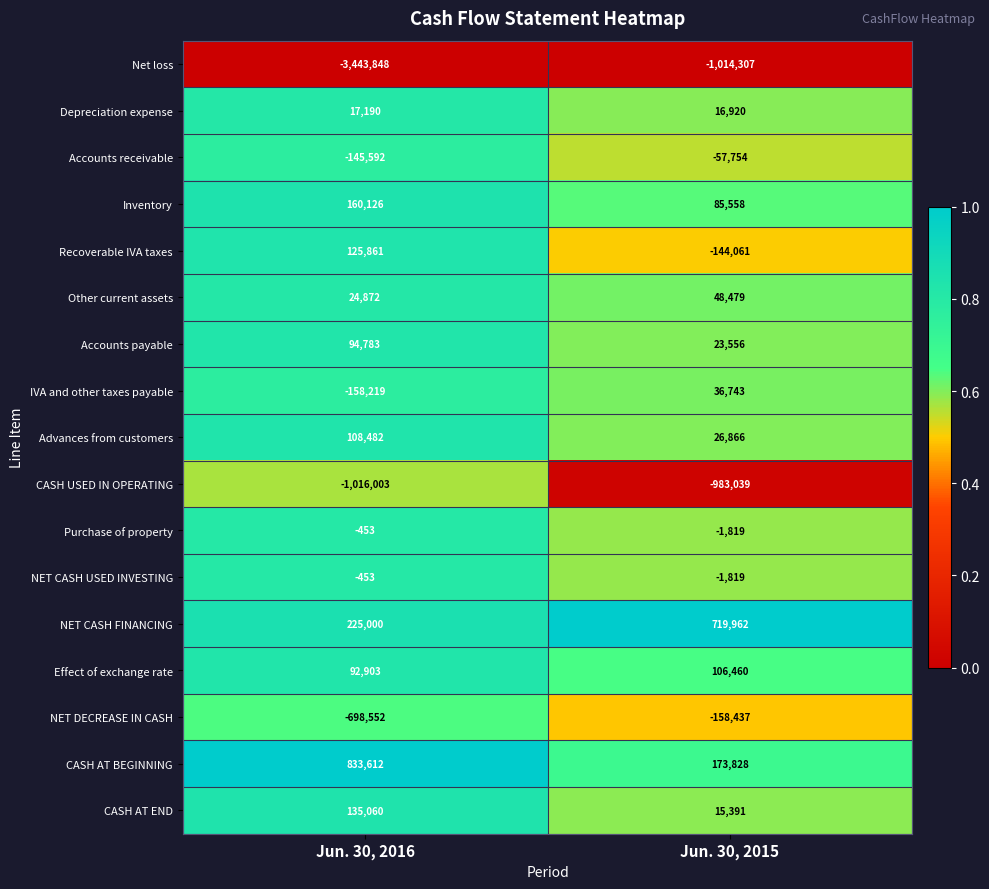

List the labels in order of NET CASH FINANCING value, largest first.

Jun. 30, 2015, Jun. 30, 2016